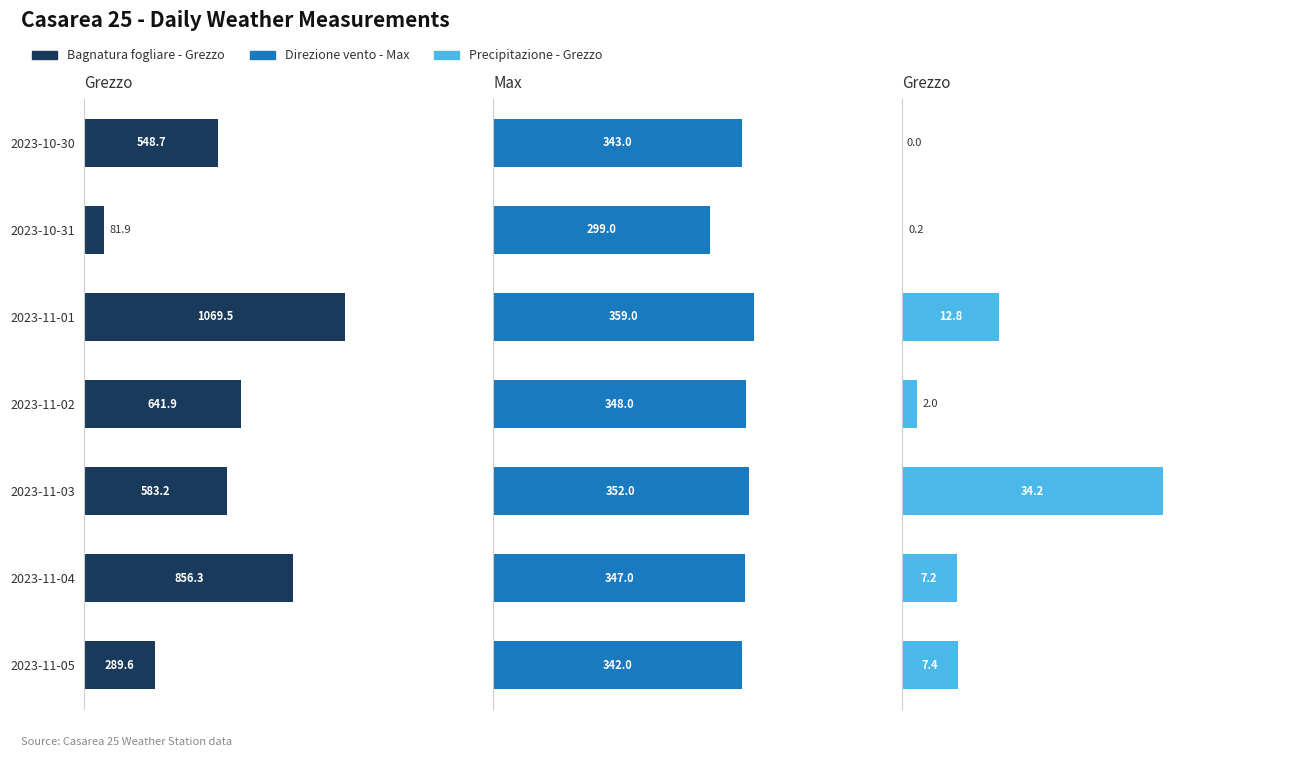

Where is Direzione vento - Max nearest to the value 329?

2023-11-05